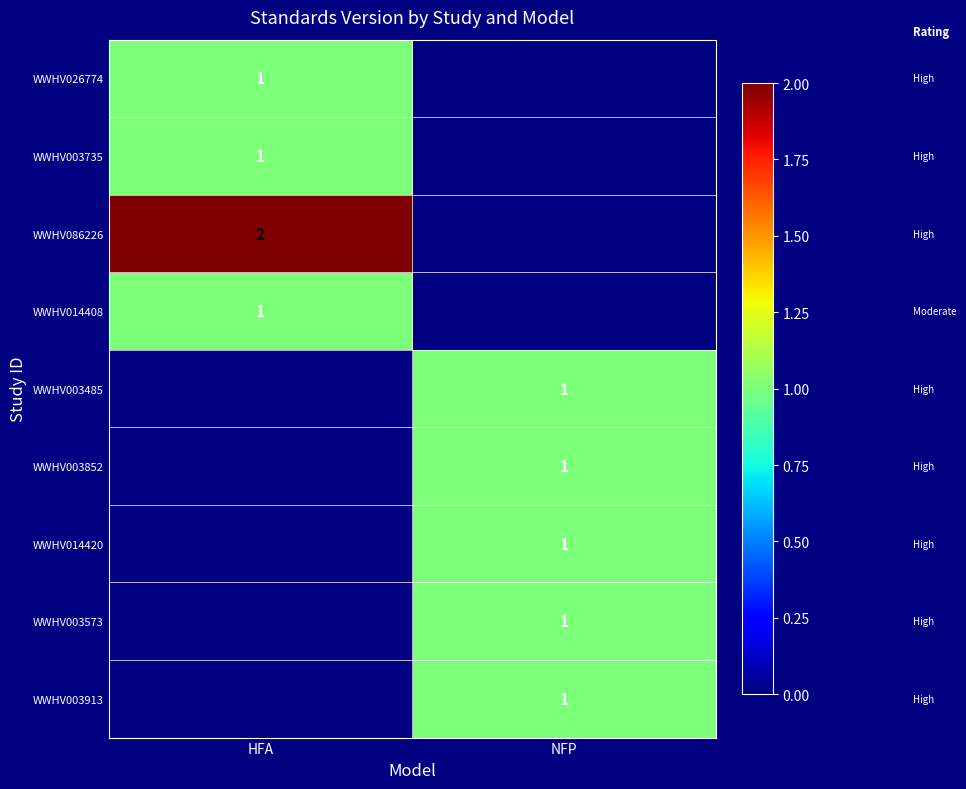

How many data points does each series have?

2